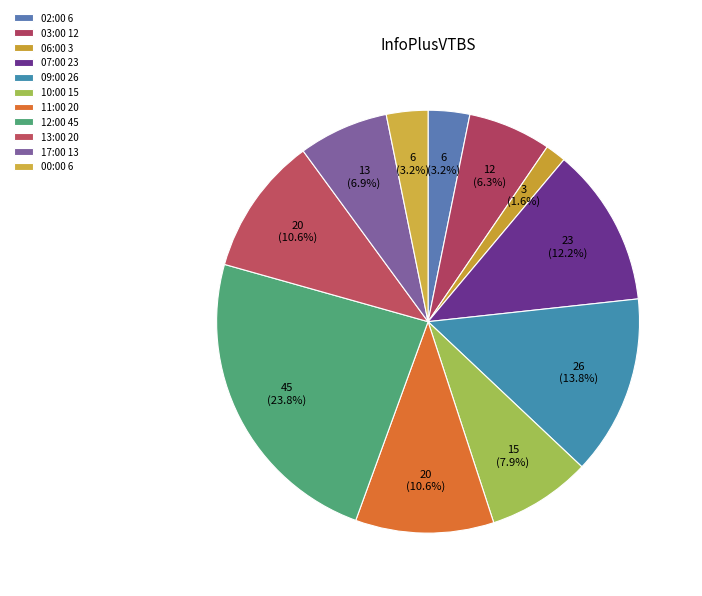

How many segments does this pie chart have?

11